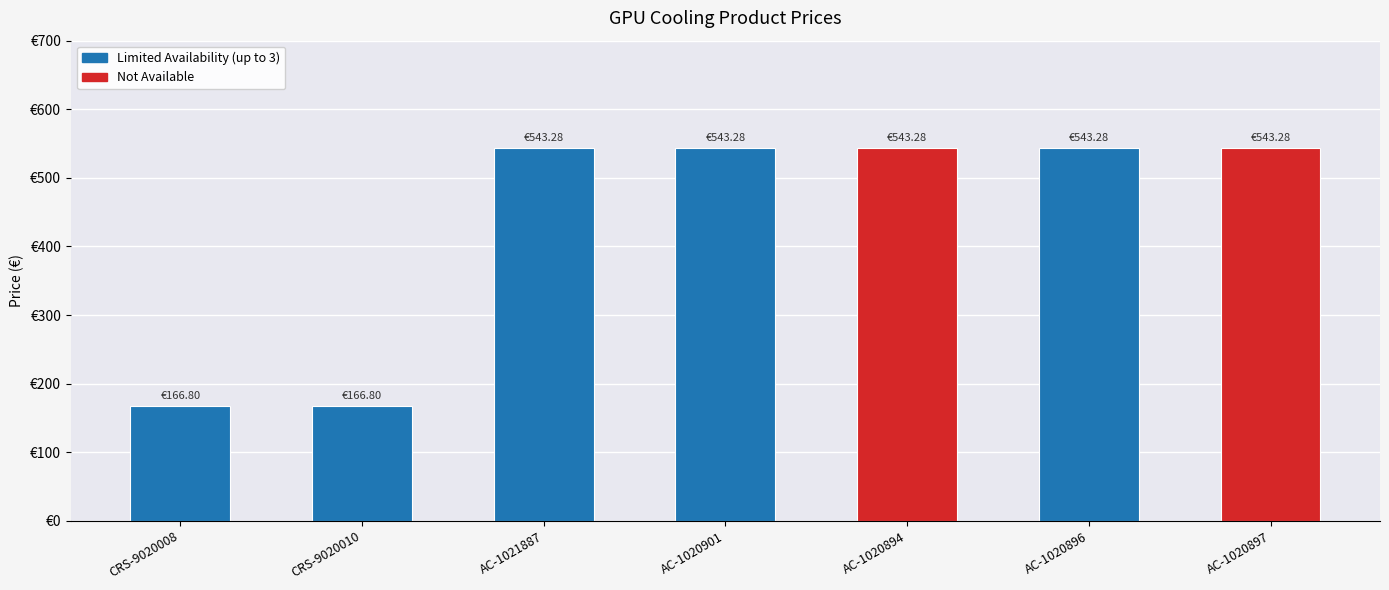

What is the change in value from CRS-9020010 to AC-1021887?

+376.5